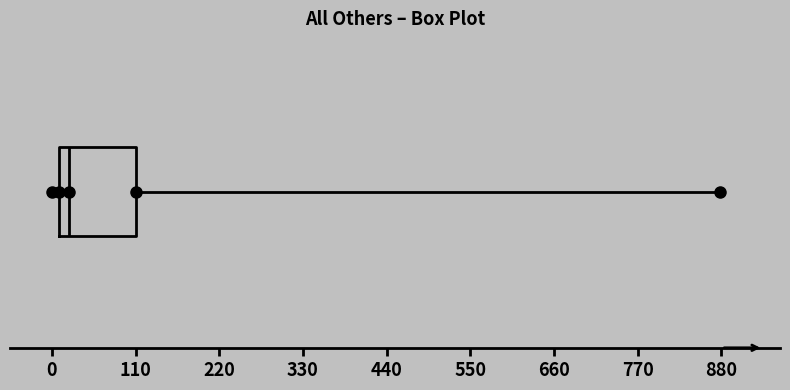

Where does the median line of the box sit on the x-axis? The values are not printed on the chart, so give them approximately, as read against the axis.

20